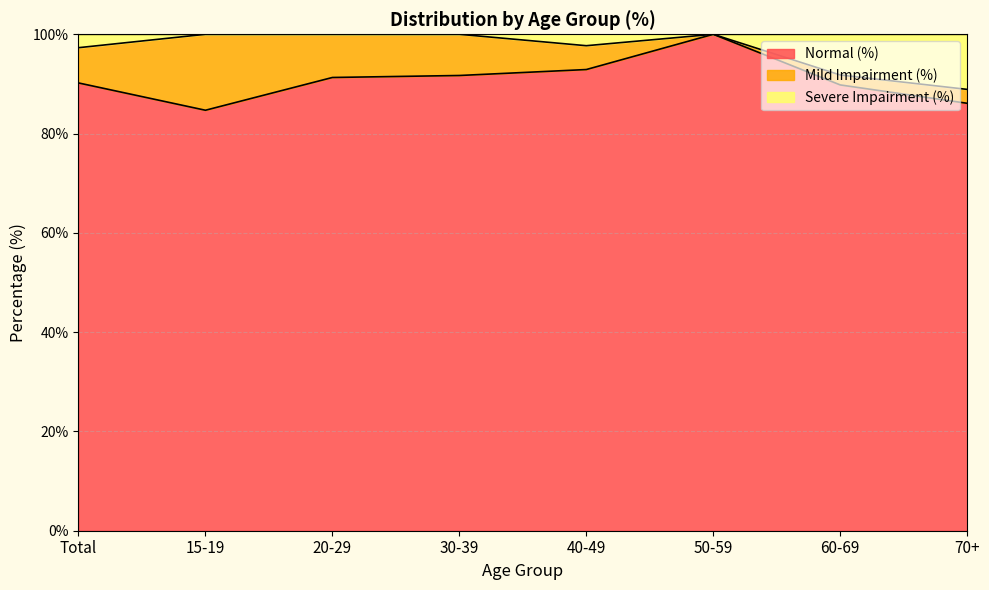

What is the label of the 6th point from the left?

50-59